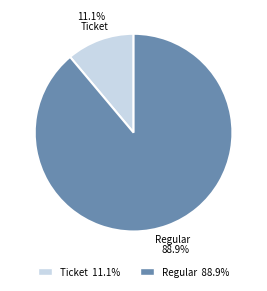

Does any single category account for the majority?

Yes